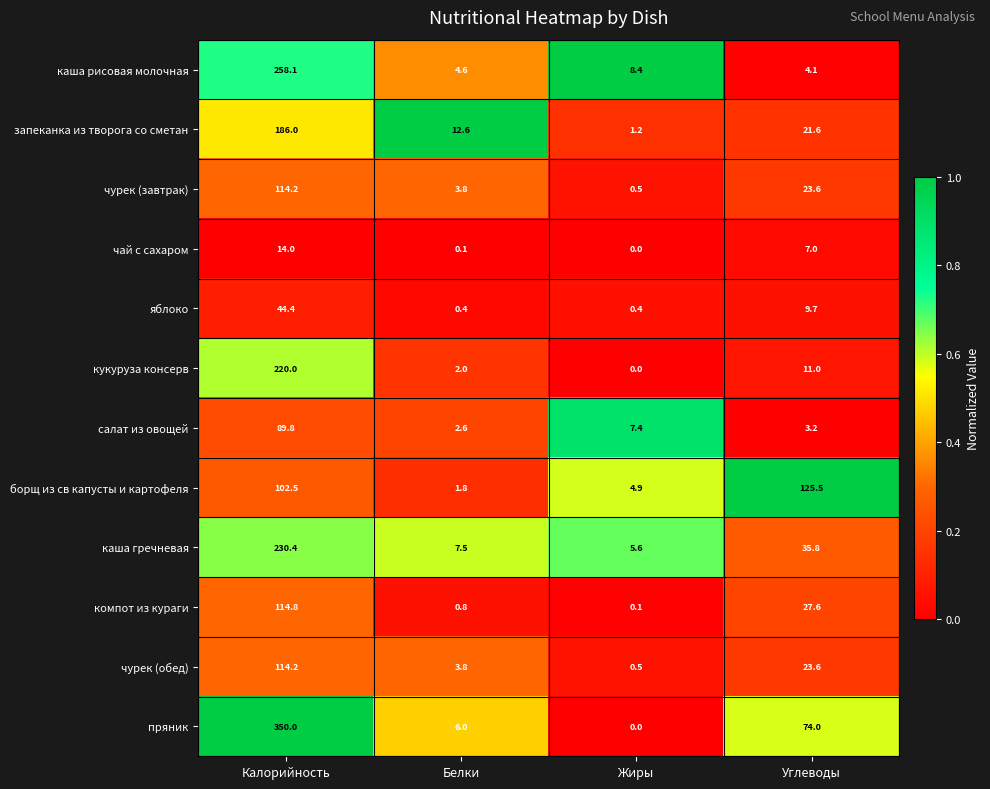

The каша рисовая молочная series shows 1.1 at Углеводы. True or false?

False